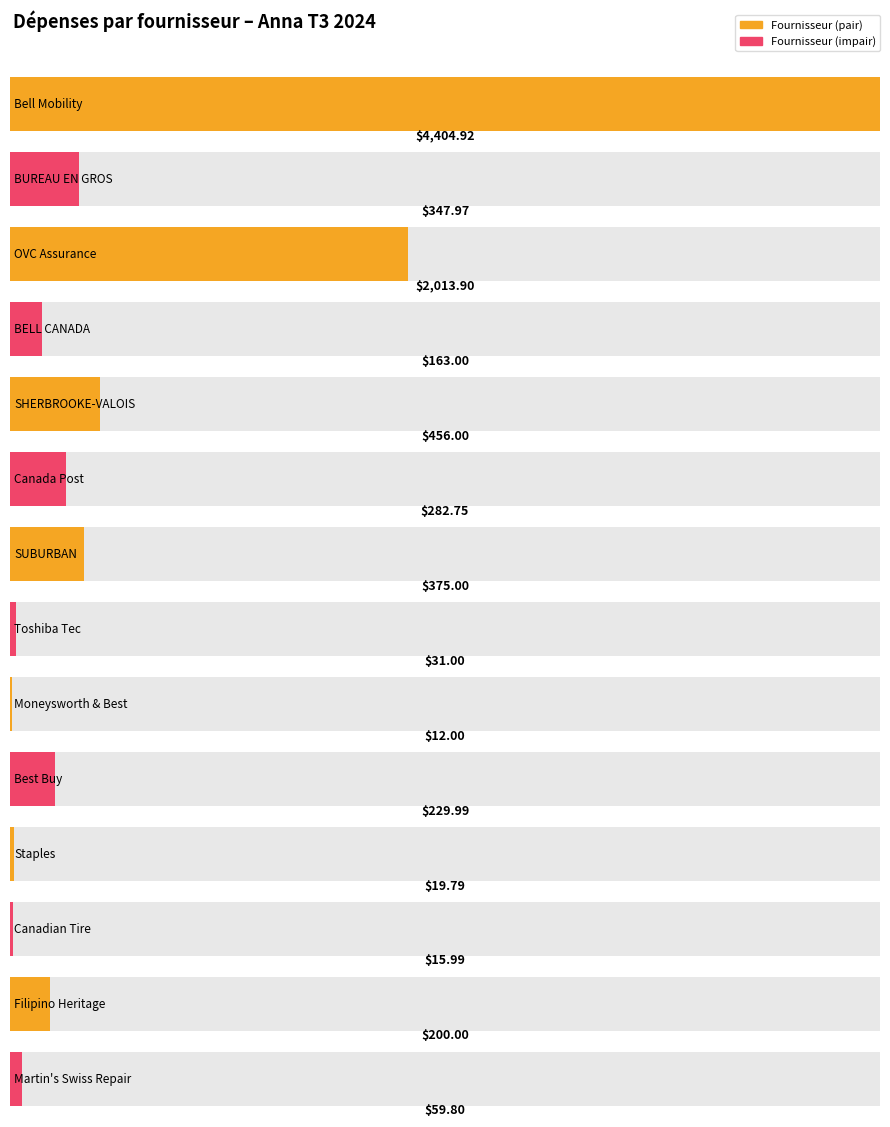

What is the change in value from SHERBROOKE-VALOIS INC. to Moneysworth & Best?

-444.0